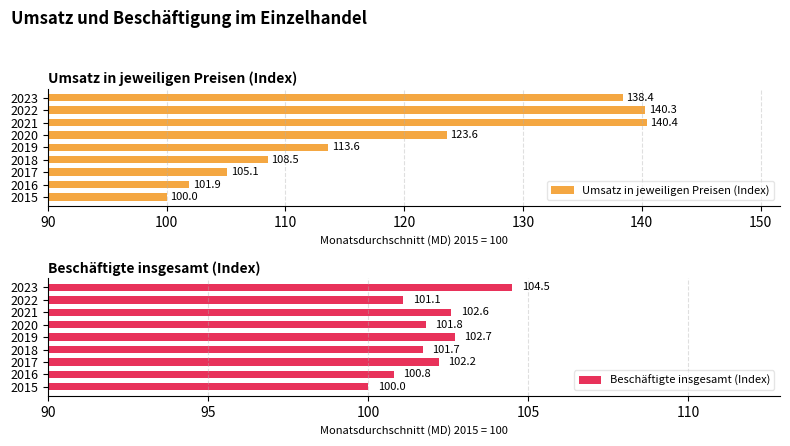

List the series in order of their overall mean, highest first.

Umsatz in jeweiligen Preisen (Index), Beschäftigte insgesamt (Index)